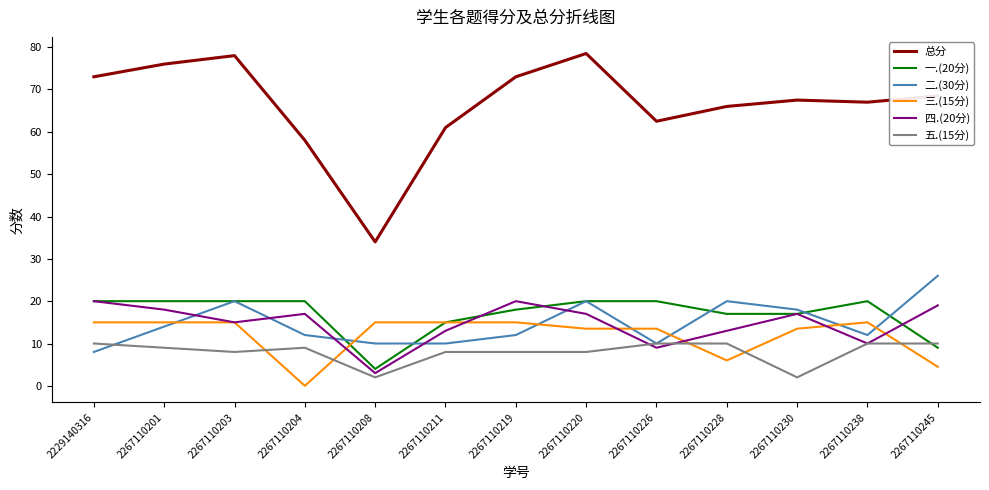

Reading right to left, extract all data points from this chart.

总分: 68.5	67.0	67.5	66.0	62.5	78.5	73.0	61.0	34.0	58.0	78.0	76.0	73.0
一.(20分): 9.0	20.0	17.0	17.0	20.0	20.0	18.0	15.0	4.0	20.0	20.0	20.0	20.0
二.(30分): 26.0	12.0	18.0	20.0	10.0	20.0	12.0	10.0	10.0	12.0	20.0	14.0	8.0
三.(15分): 4.5	15.0	13.5	6.0	13.5	13.5	15.0	15.0	15.0	0.0	15.0	15.0	15.0
四.(20分): 19.0	10.0	17.0	13.0	9.0	17.0	20.0	13.0	3.0	17.0	15.0	18.0	20.0
五.(15分): 10.0	10.0	2.0	10.0	10.0	8.0	8.0	8.0	2.0	9.0	8.0	9.0	10.0